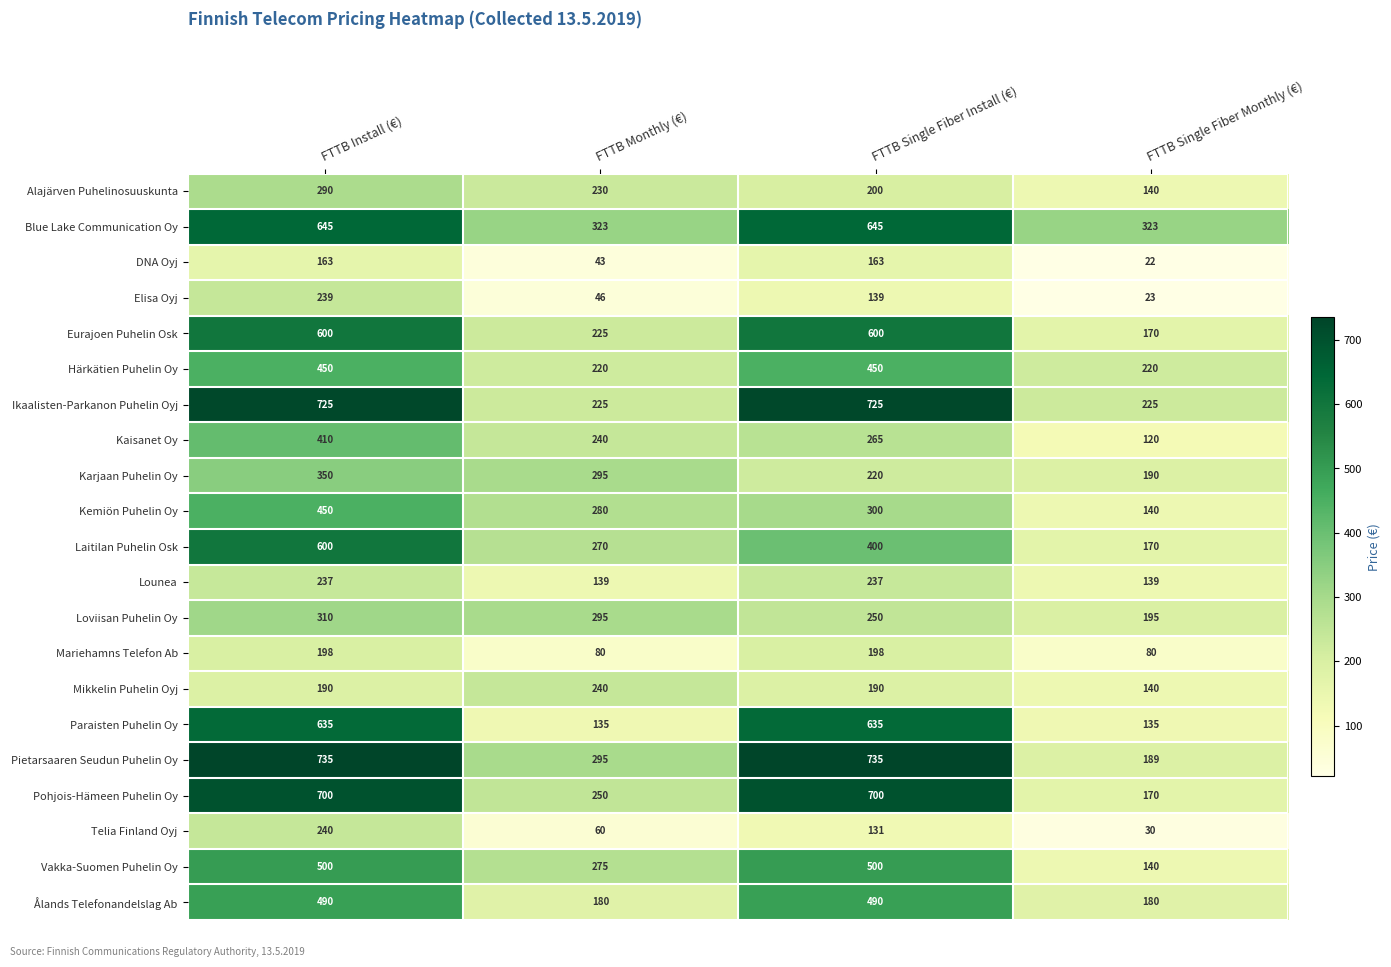

Count the Ålands Telefonandelslag Ab values in the range 180 to 490.

4